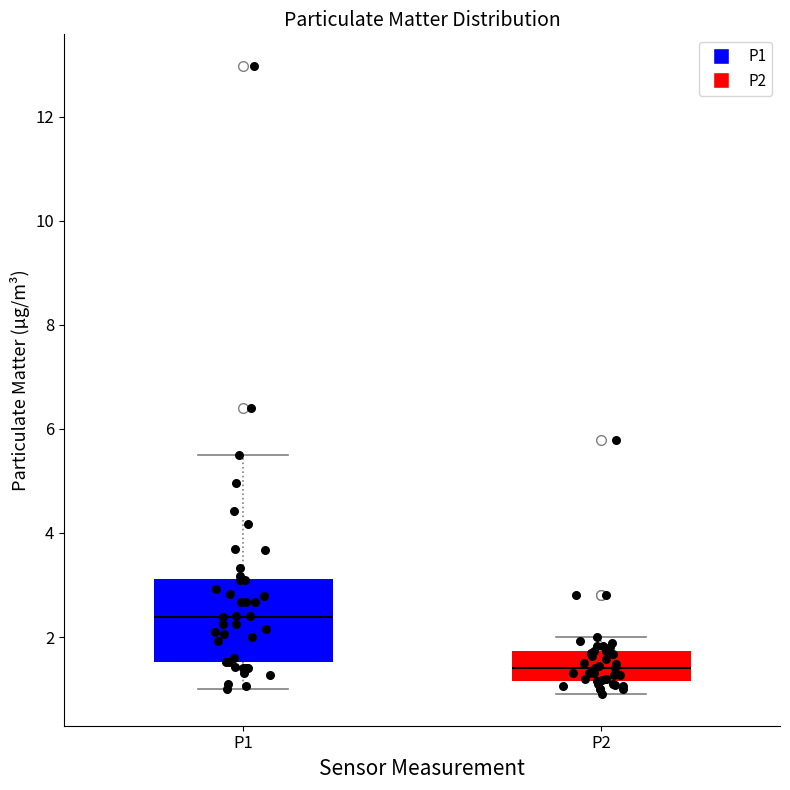

Reading left to right, transcribe this box plot: for each box, give where its median line is, the range the box spans, and where its two whiskers end, as read against the y-axis. The values are not printed on the chart, so give them approximately, as read against the axis.

P1: median 2.4, box 1.6 to 3.2, whiskers 1.0 to 5.6
P2: median 1.4, box 1.2 to 1.8, whiskers 1.0 to 2.0